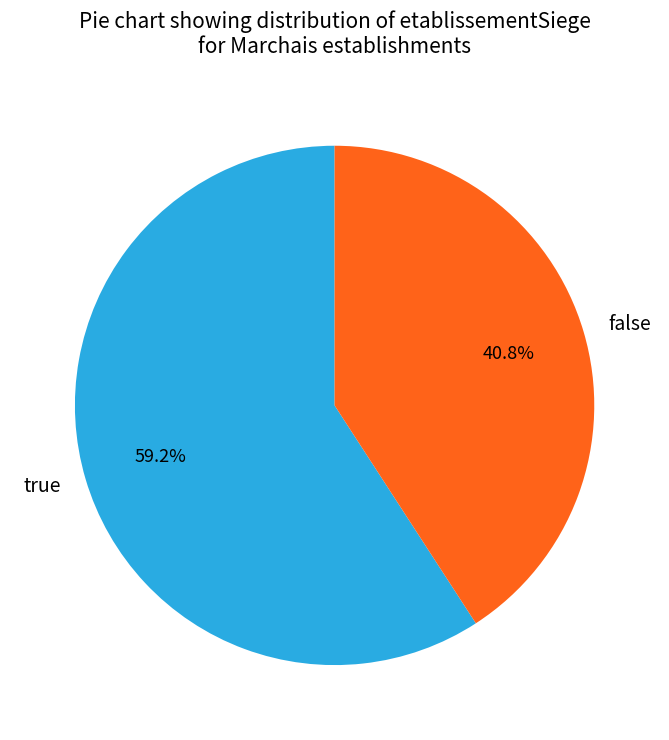

To the nearest percent, what percentage of the pie is true?

59%